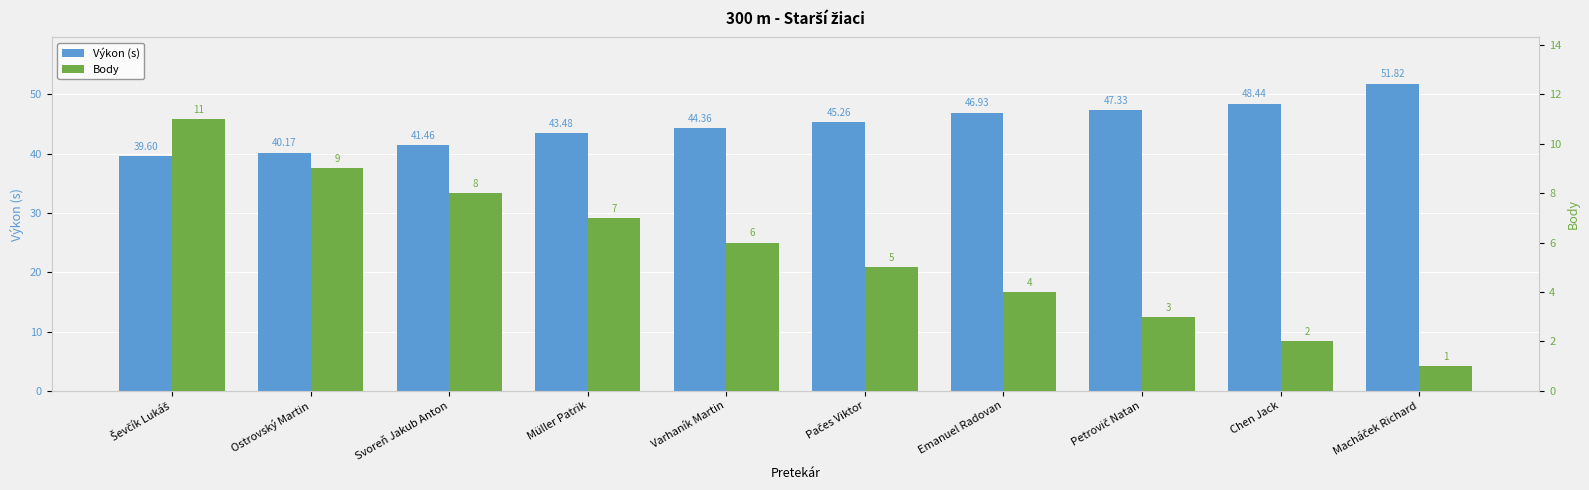

Which series changed the most between Müller Patrik and Petrovič Natan?

Body